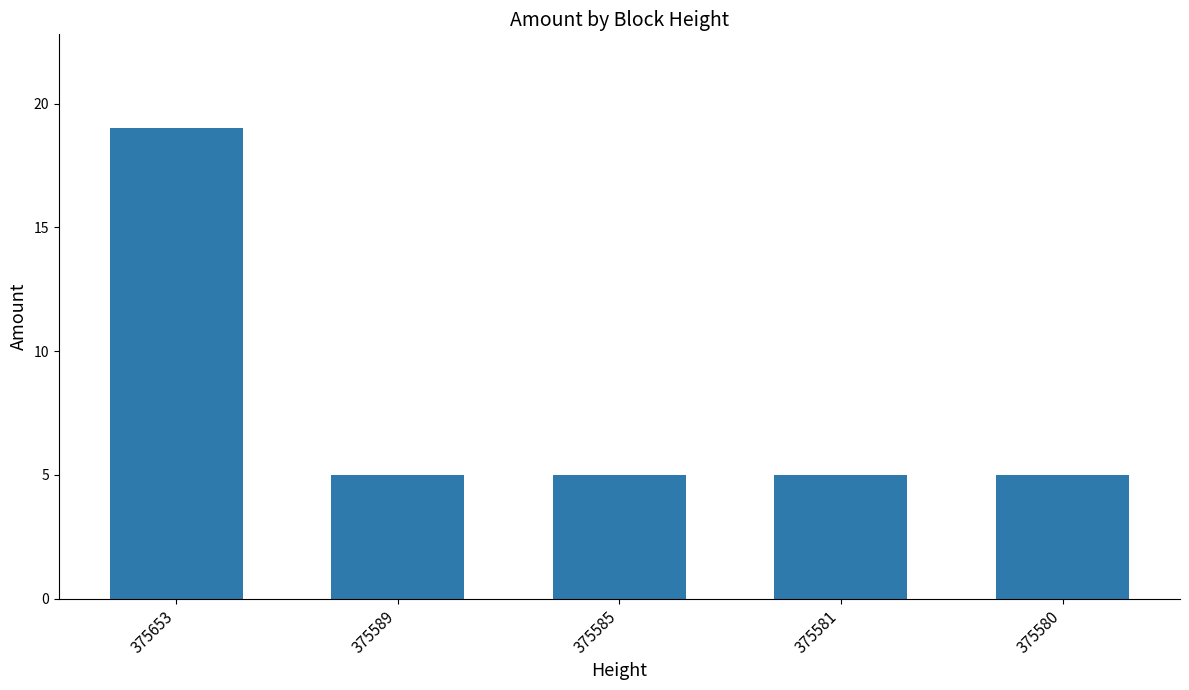

Is it true that the value at 375653 is 9?

False